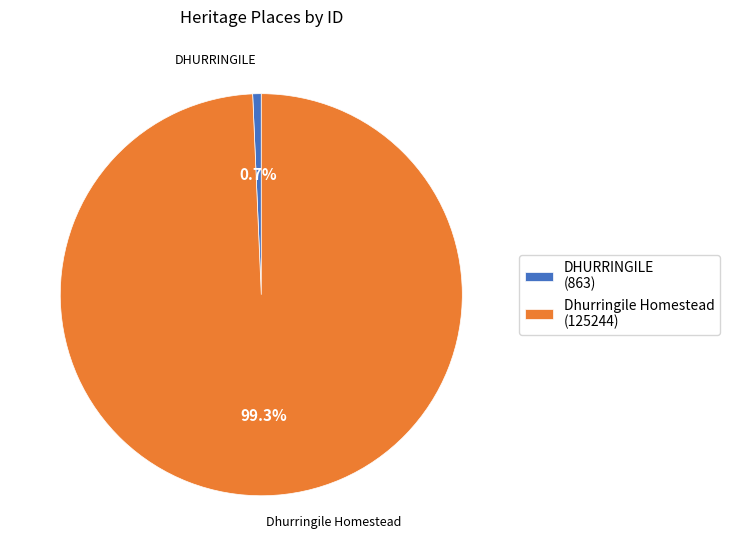

Rank the categories by value from highest to lowest.

Dhurringile Homestead, DHURRINGILE